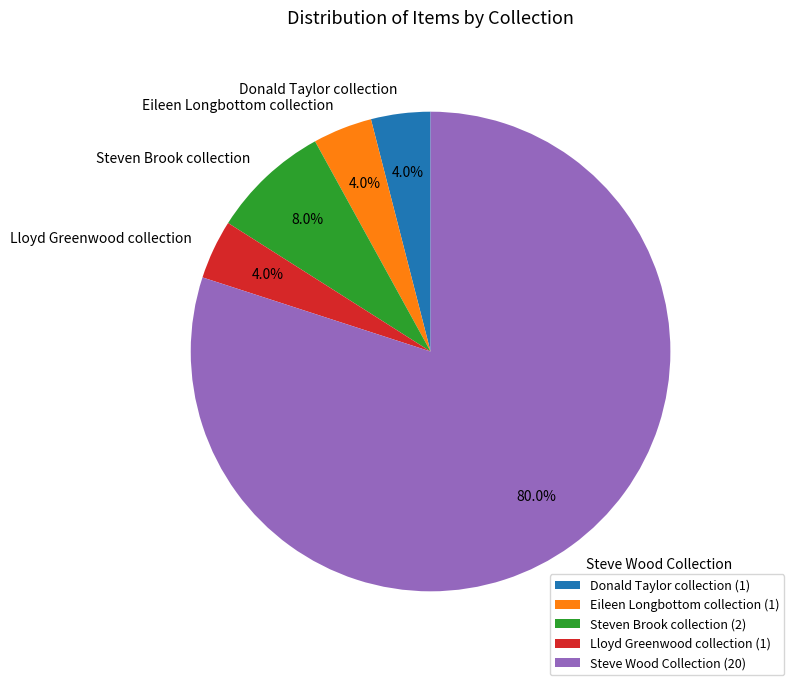

To the nearest percent, what is the average slice percentage?

20%